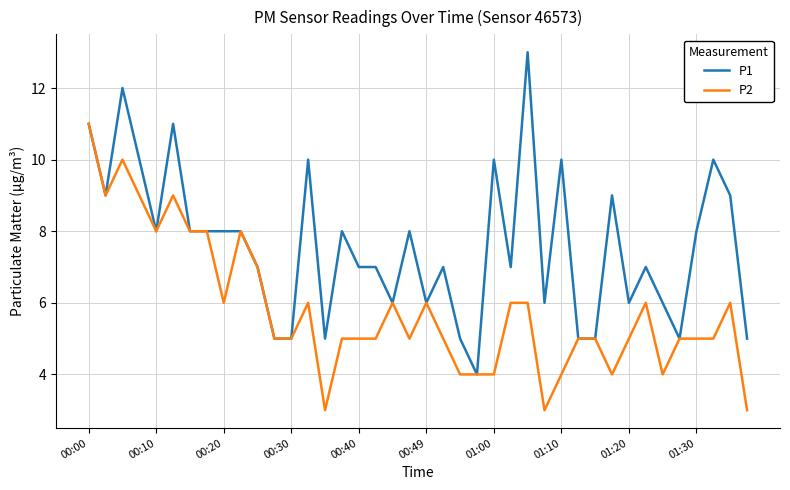

Rank the series by their average value, from lowest to highest.

P2, P1